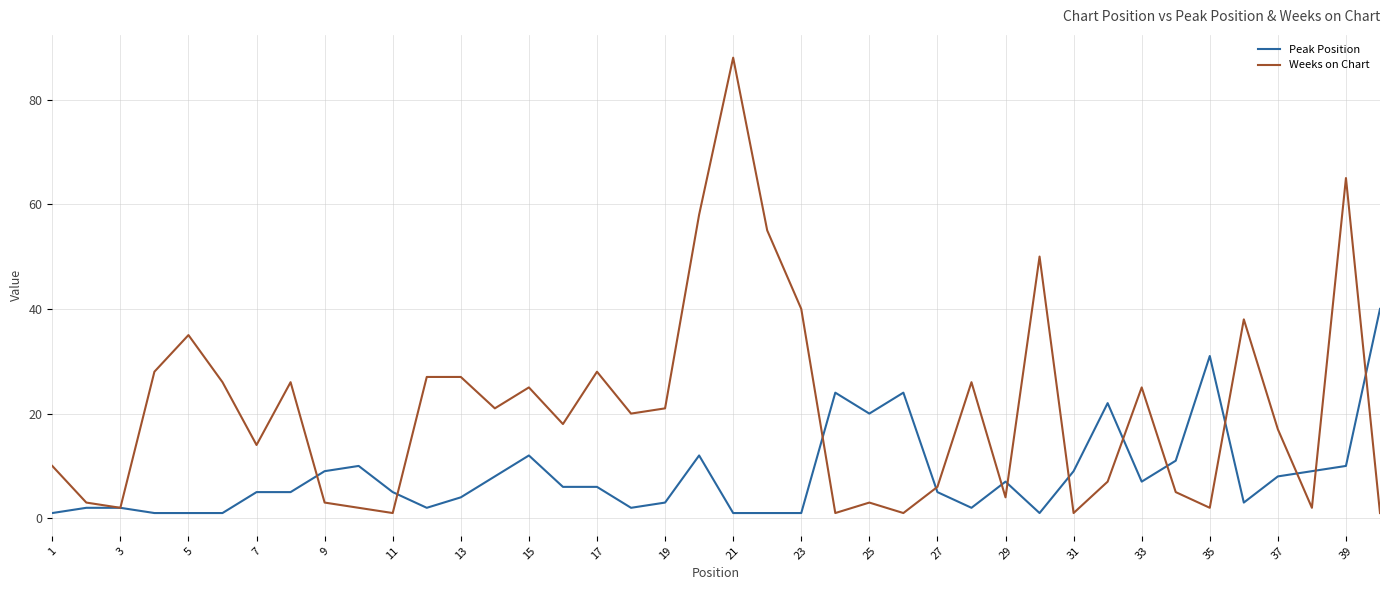

What are all the series names shown in the legend?

Peak Position, Weeks on Chart